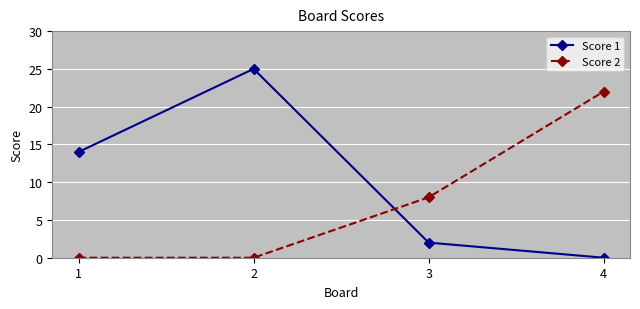

Rank the series by their maximum value, from lowest to highest.

Score 2, Score 1